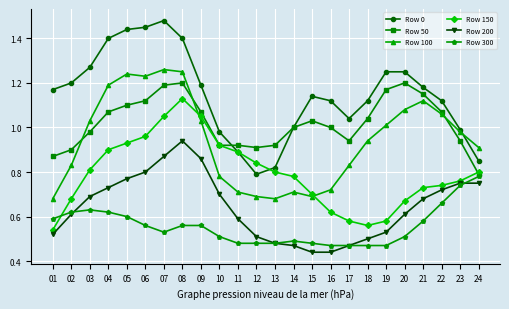

The Row 0 series shows 0.3 at 18. True or false?

False